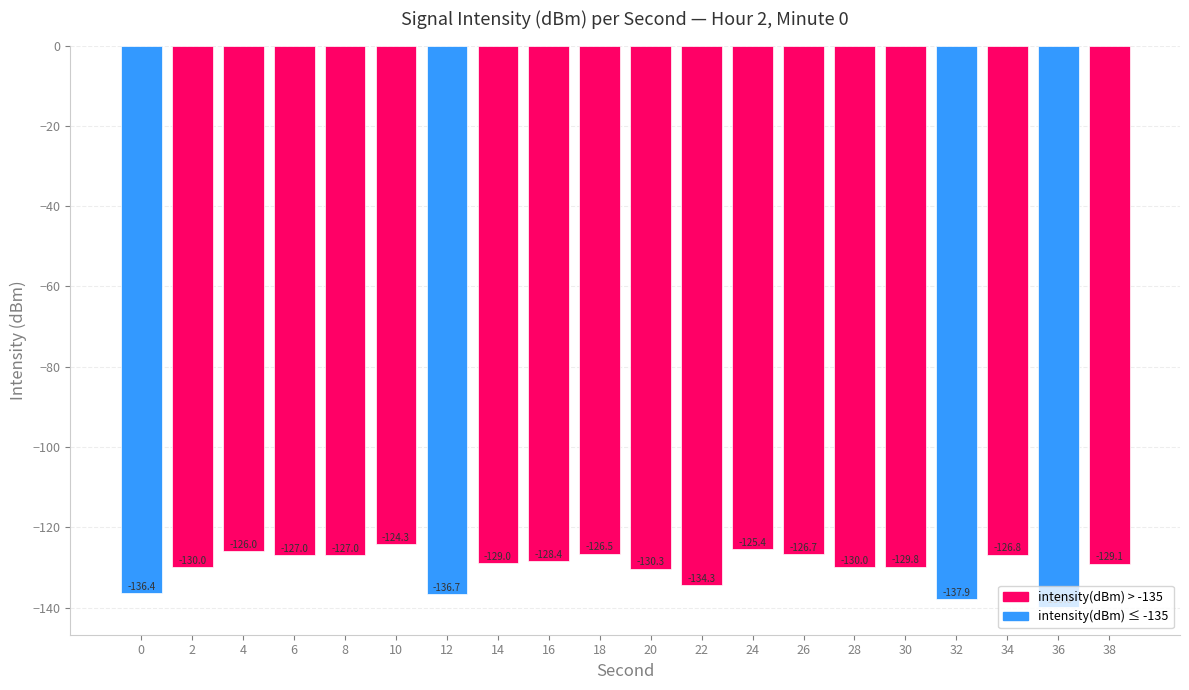

At which category does the chart reach its peak across all series?

10